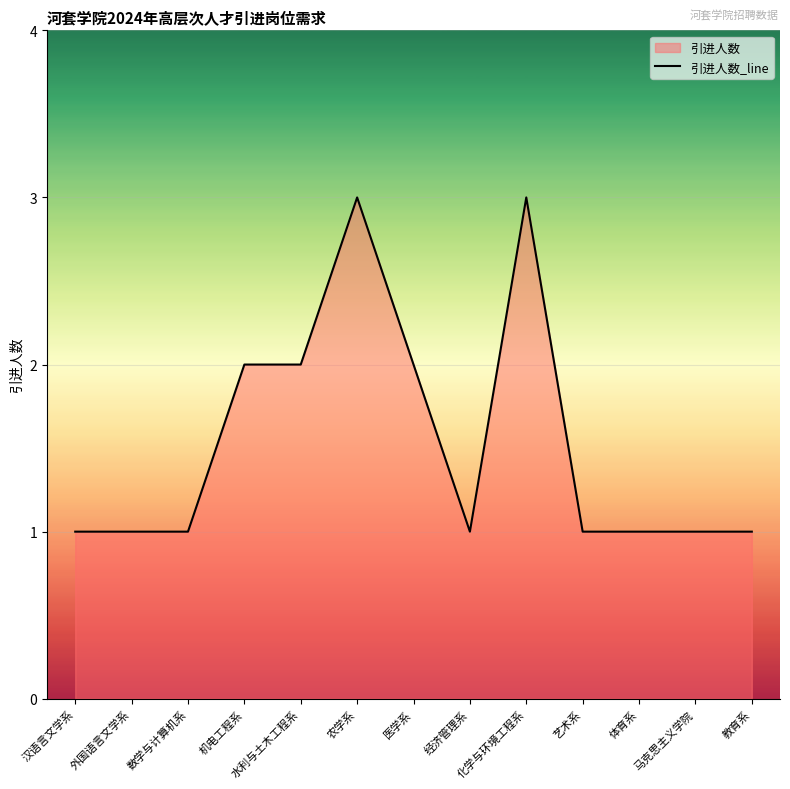

Count the values in the range 1 to 2.

11